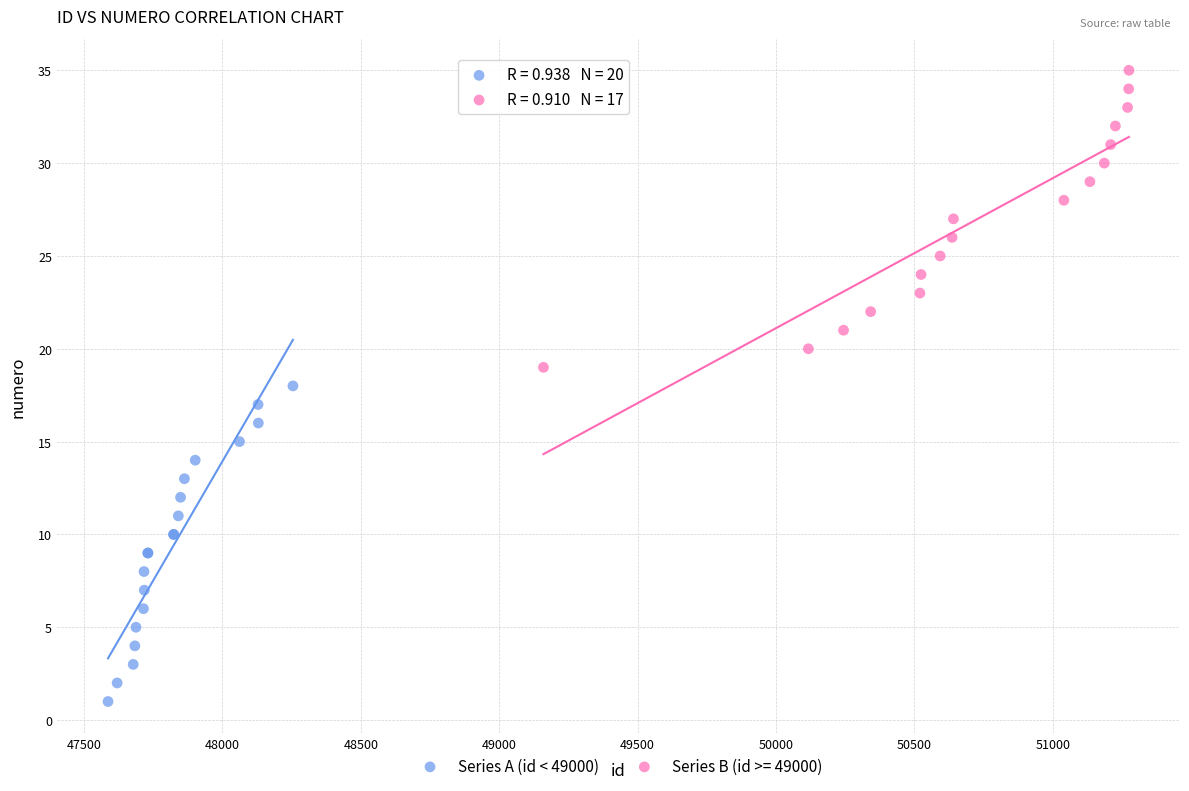

Which series reaches the maximum Y coordinate?

Series B (id >= 49000)